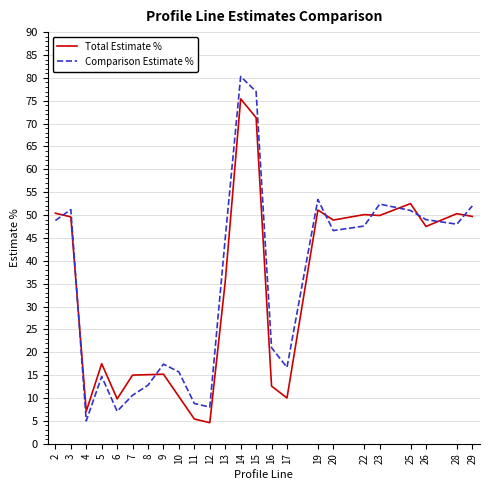

At which category is the sum across all series the highest?

14